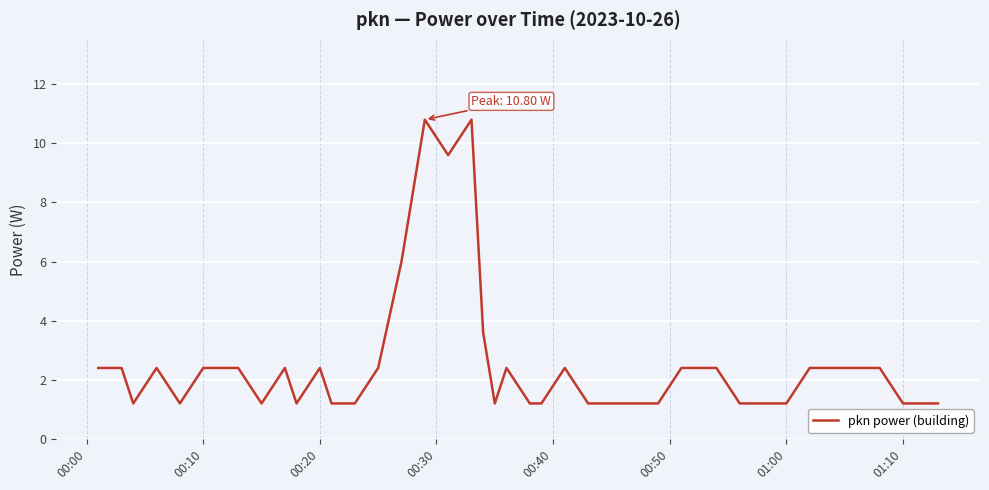

What is the difference between the maximum and minimum values?

9.6